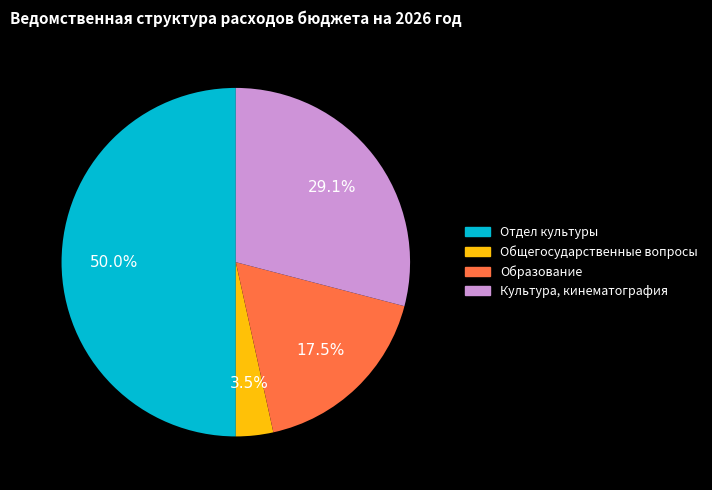

Does Образование account for over 50% of the chart?

No